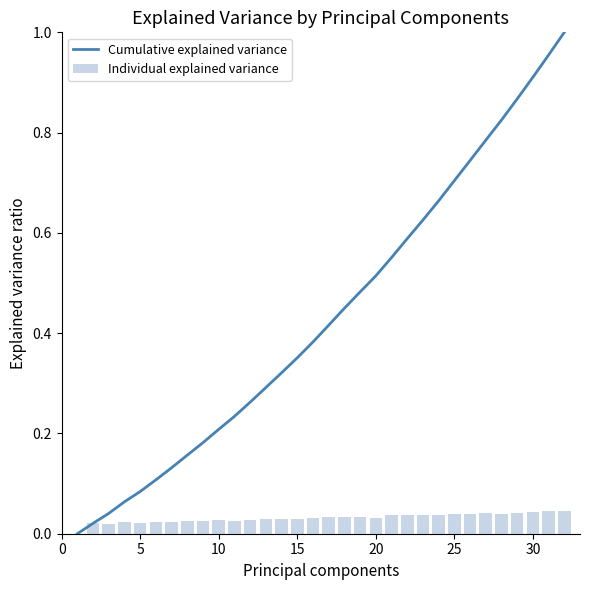

What is the sum of all Individual explained variance values?

1.0